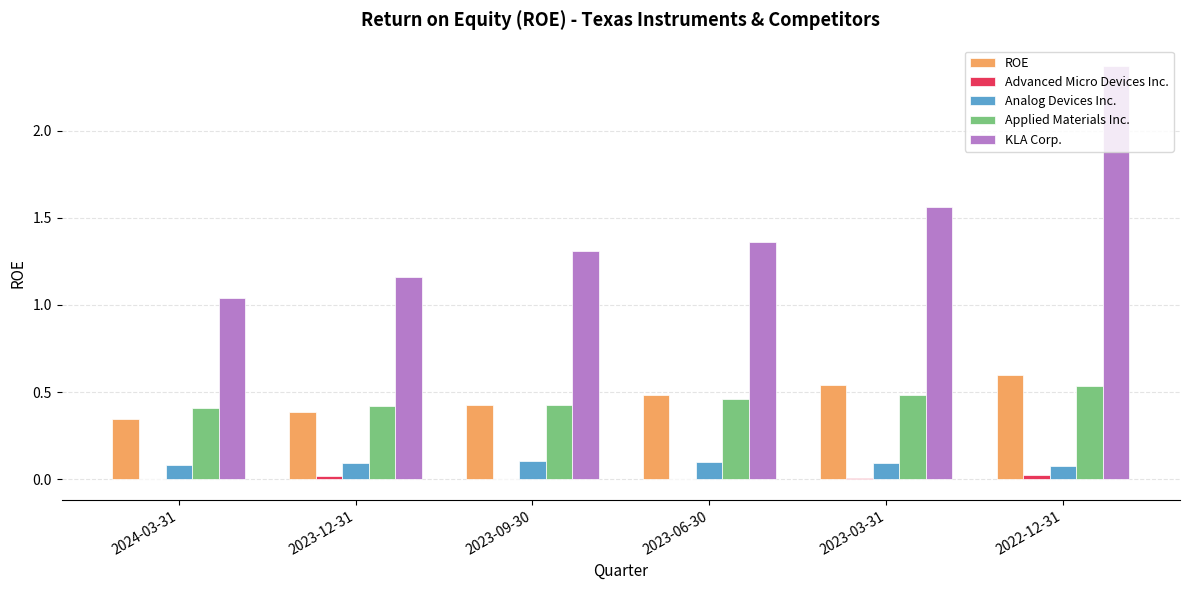

Count the ROE values in the range 0 to 1.

6